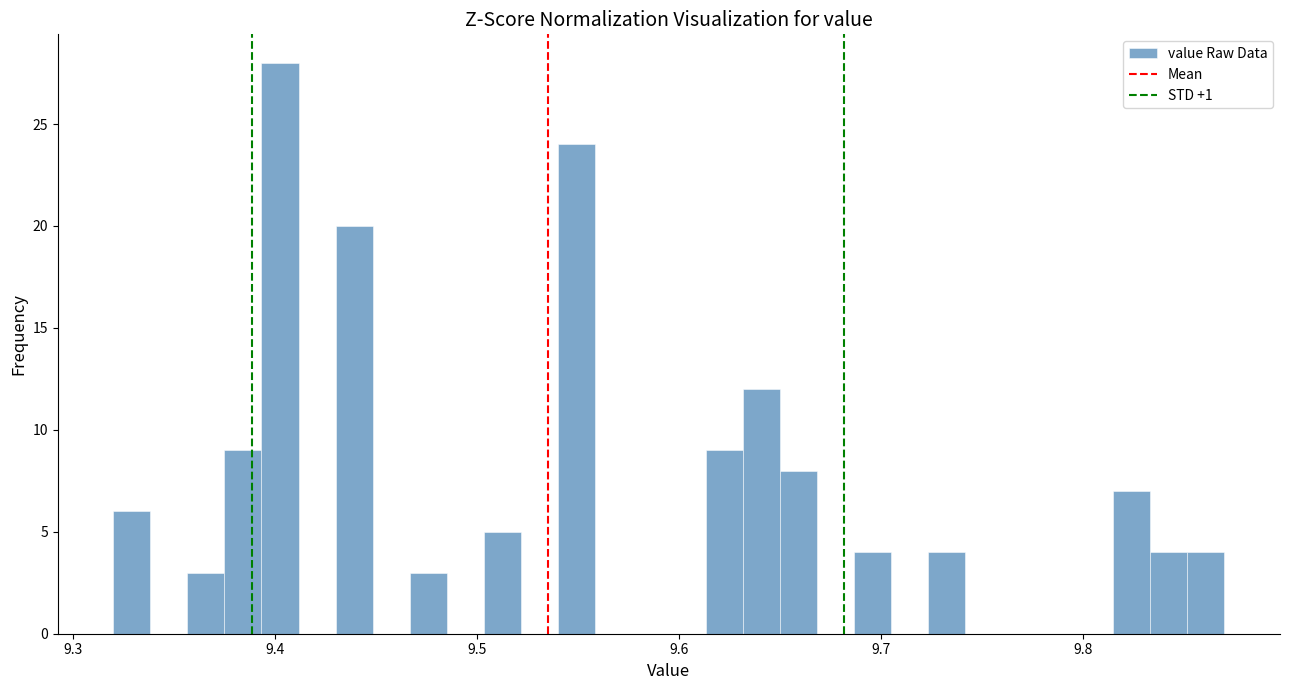

Around what value on the x-axis is the tallest bar? Give the approximate position of its centre, as read against the axis.

9.40